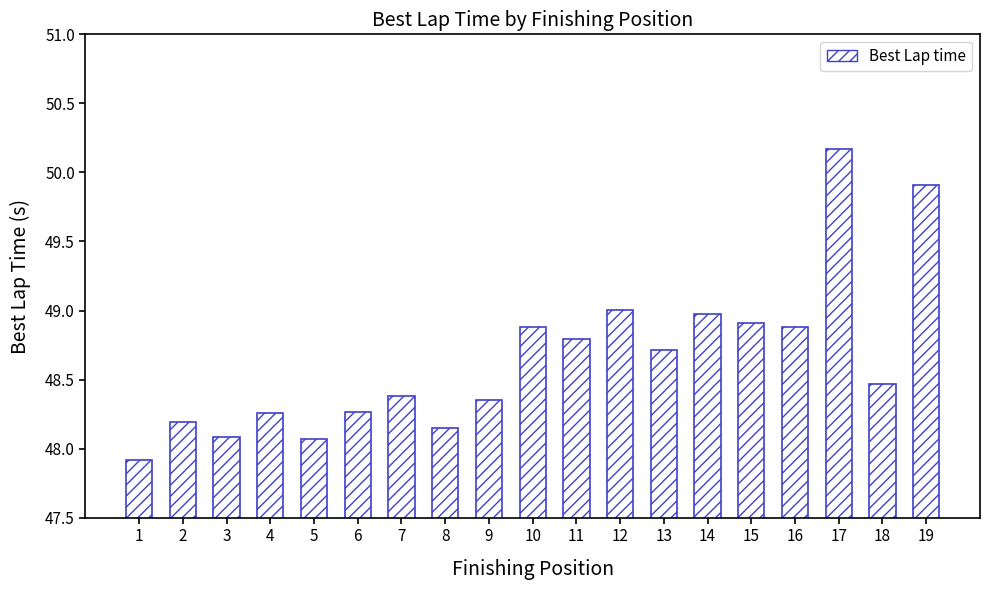

True or false: the data shows 82.7 at 4.

False